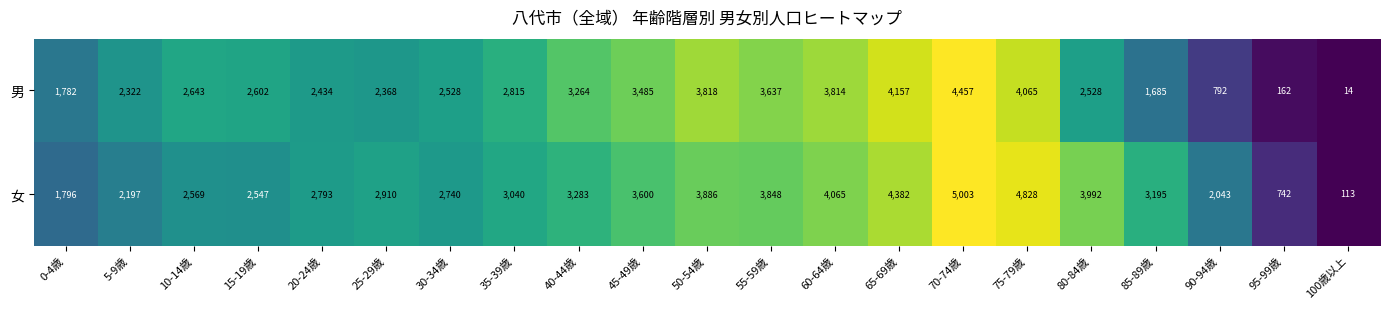

Which series has the largest total across all categories?

女